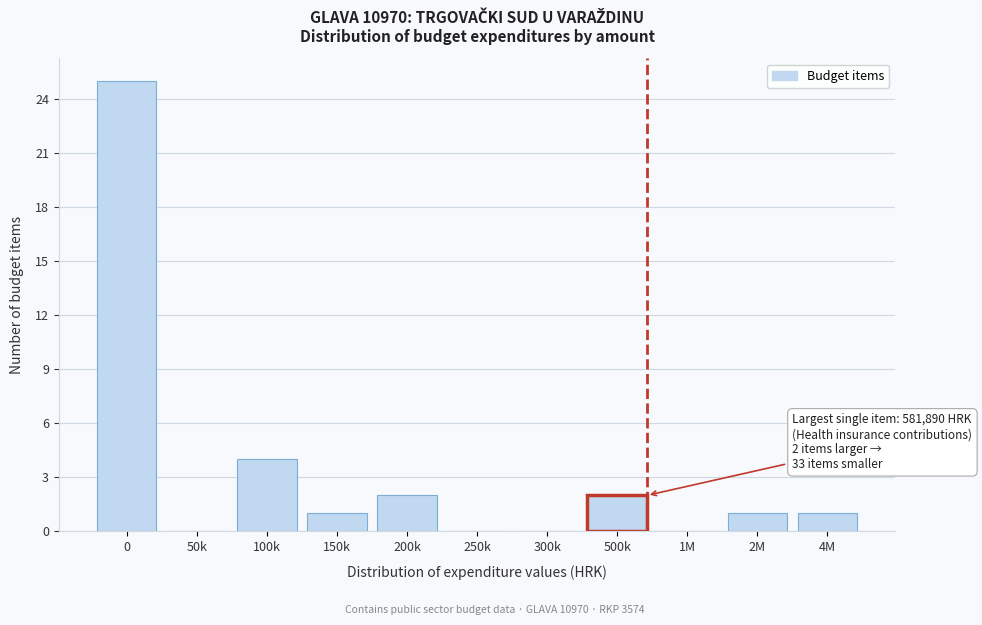

Reading right to left, extract all data points from this chart.

4M=1	2M=1	1M=0	500k=2	300k=0	250k=0	200k=2	150k=1	100k=4	50k=0	0=25